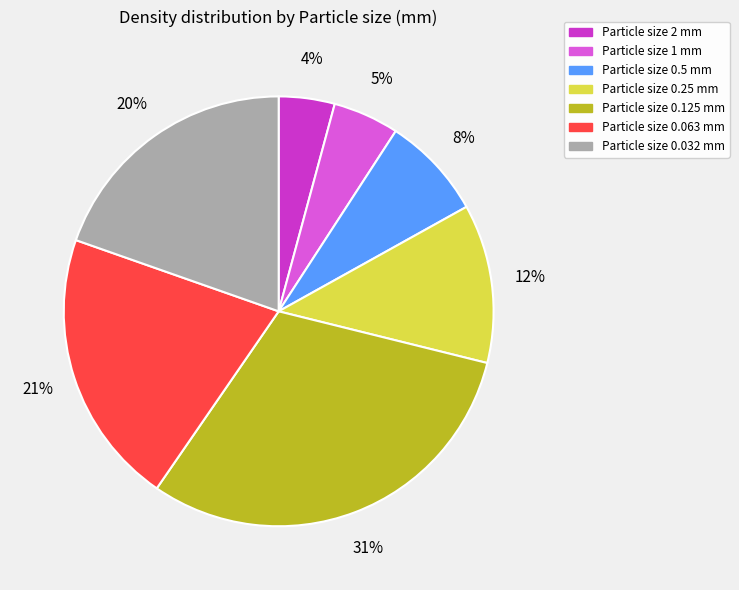

Does Particle size 0.5 mm represent more than half of the total?

No